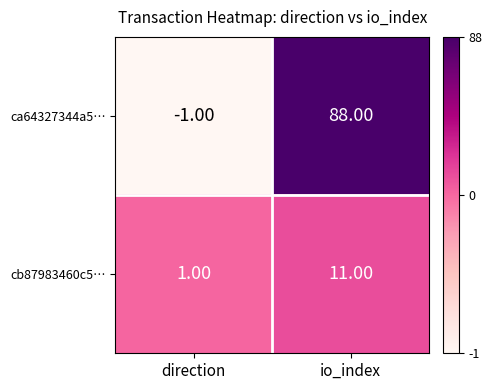

What is the spread (max minus min) of values at io_index?

77